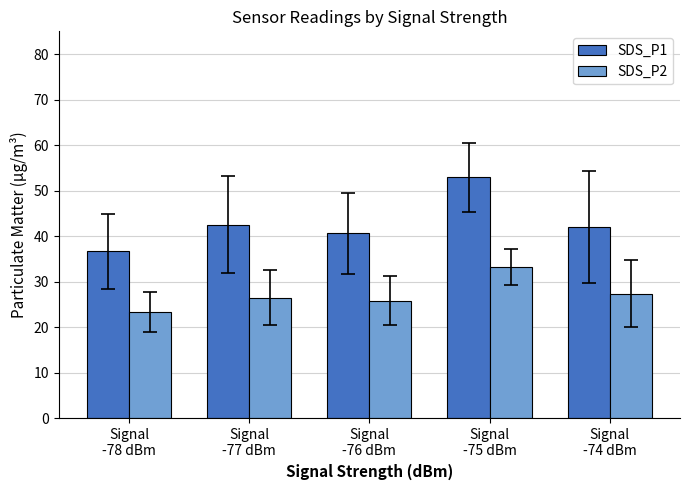

Between Signal
-78 dBm and Signal
-74 dBm, which series saw the biggest shift?

SDS_P1